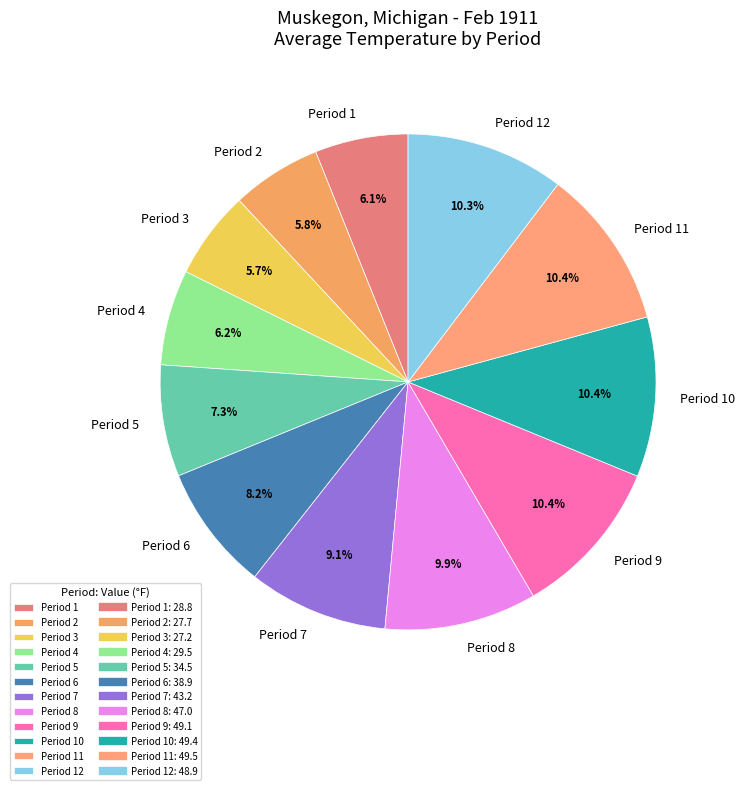

Does any single category account for the majority?

No